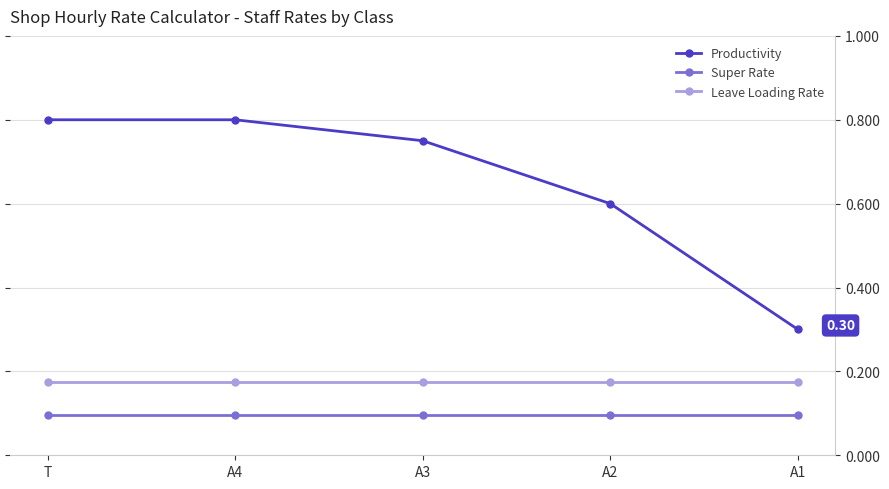

True or false: Super Rate has a value of 0.1 at A4.

True